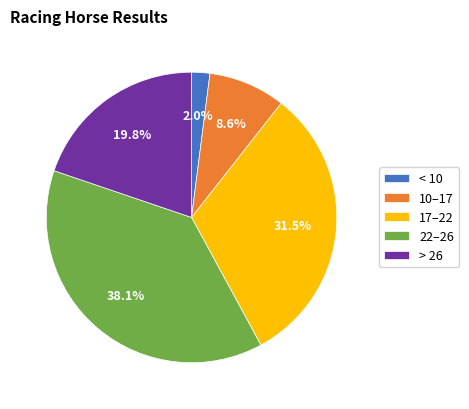

Rank the categories by value from lowest to highest.

< 10, 10–17, > 26, 17–22, 22–26